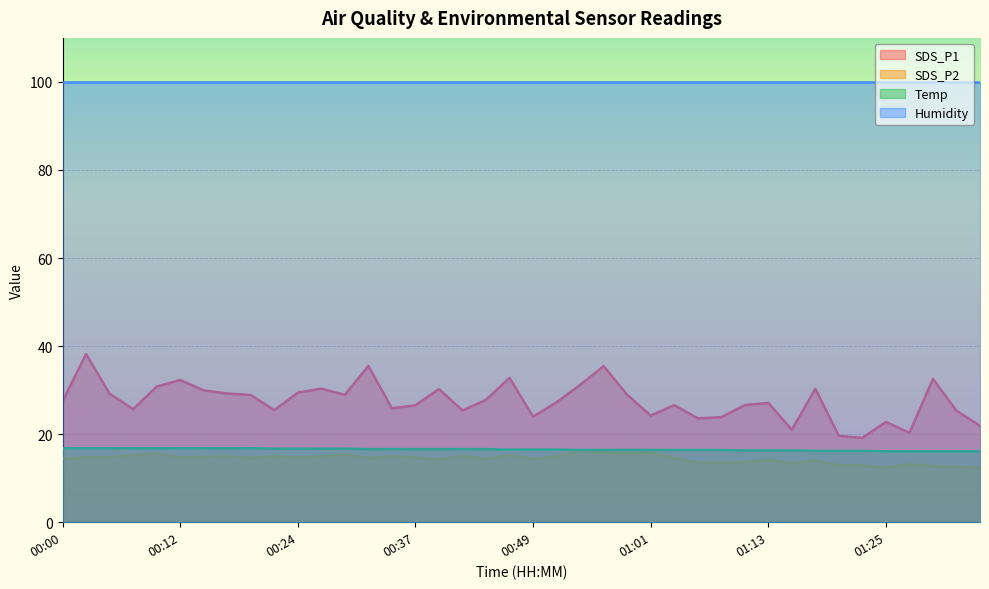

Which series has the largest range (max minus min)?

SDS_P1